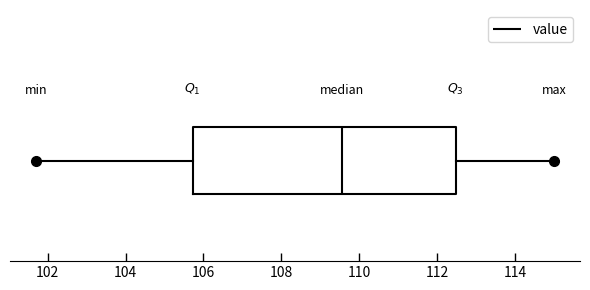

Read this box plot against the x-axis: the position of the median line, the range covered by the box, and the ends of both whiskers. The values are not printed on the chart, so give them approximately, as read against the axis.

median 109.6, box 105.8 to 112.4, whiskers 101.8 to 115.0